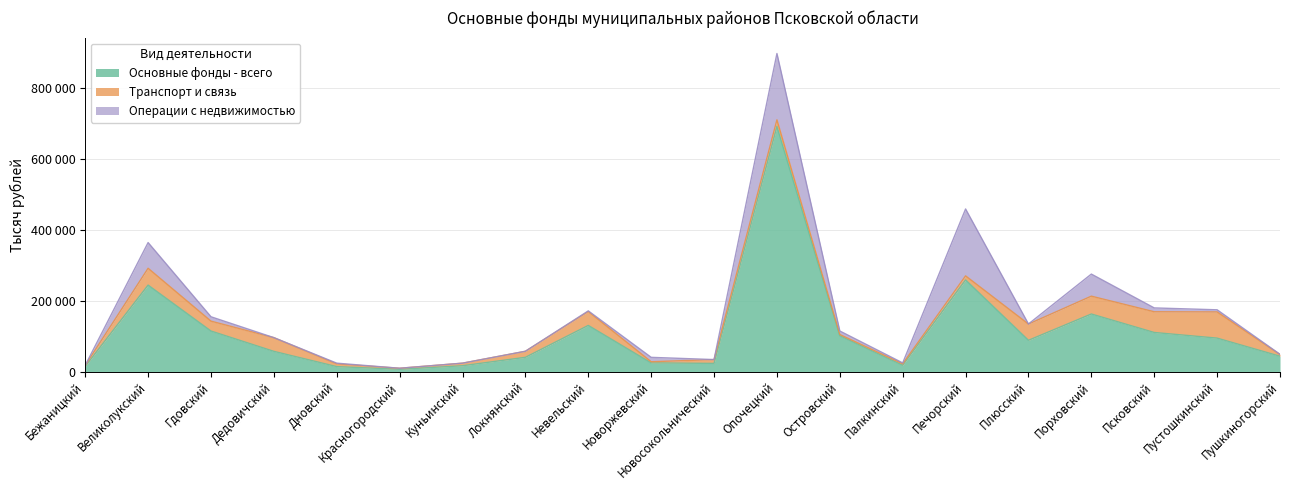

What is the value of the Основные фонды - всего point at the 6th from the left?

6571